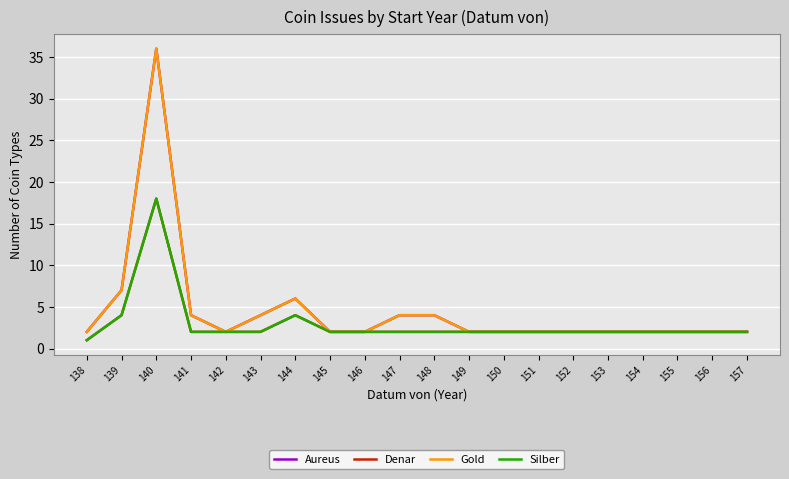

How many values in the Denar series are below 2?

1